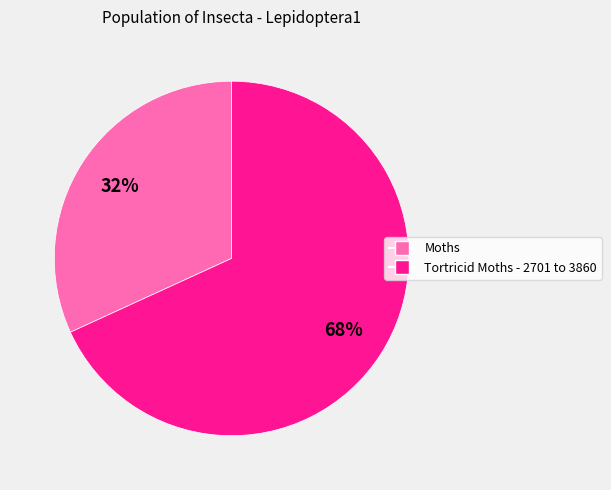

Combined, do Tortricid Moths - 2701 to 3860 and Moths account for over 50%?

Yes